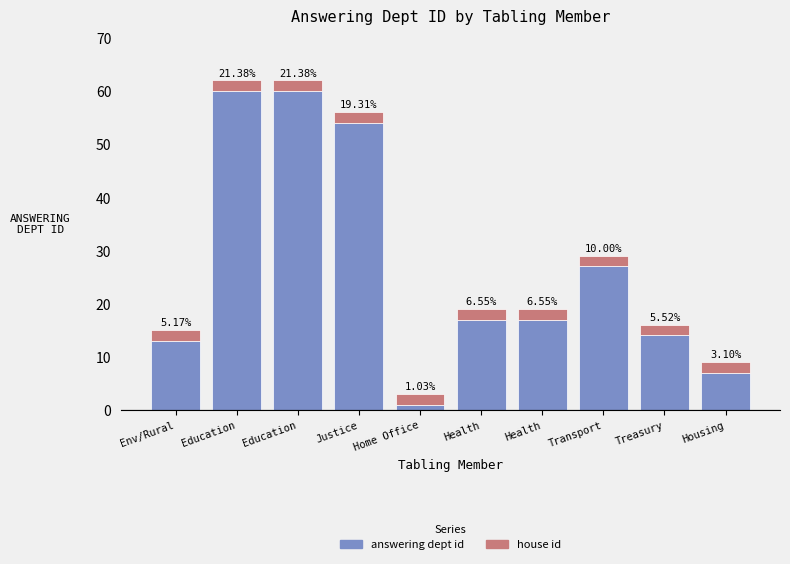

How many bars are there in total?

10